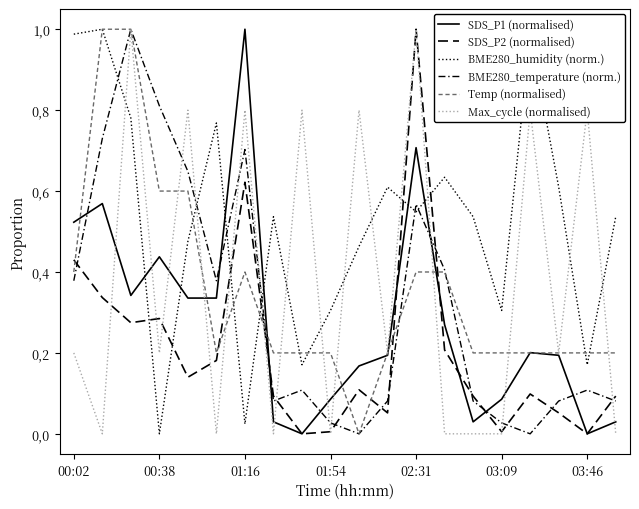

Does the chart display data point markers on the line(s)?

No